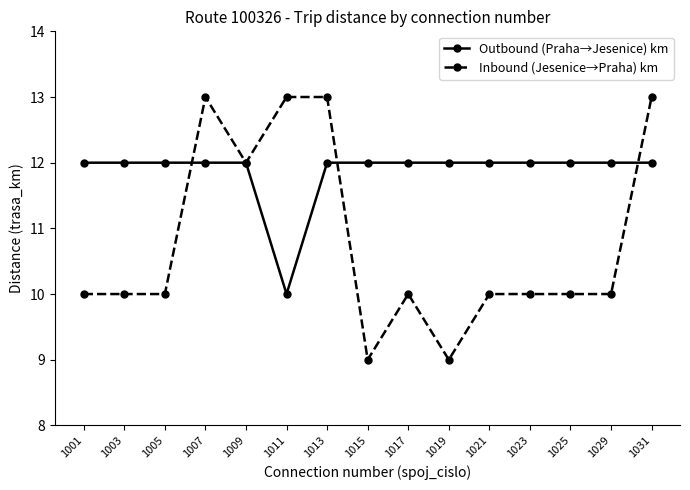

What is the difference between the highest and lowest values at 1023?

2